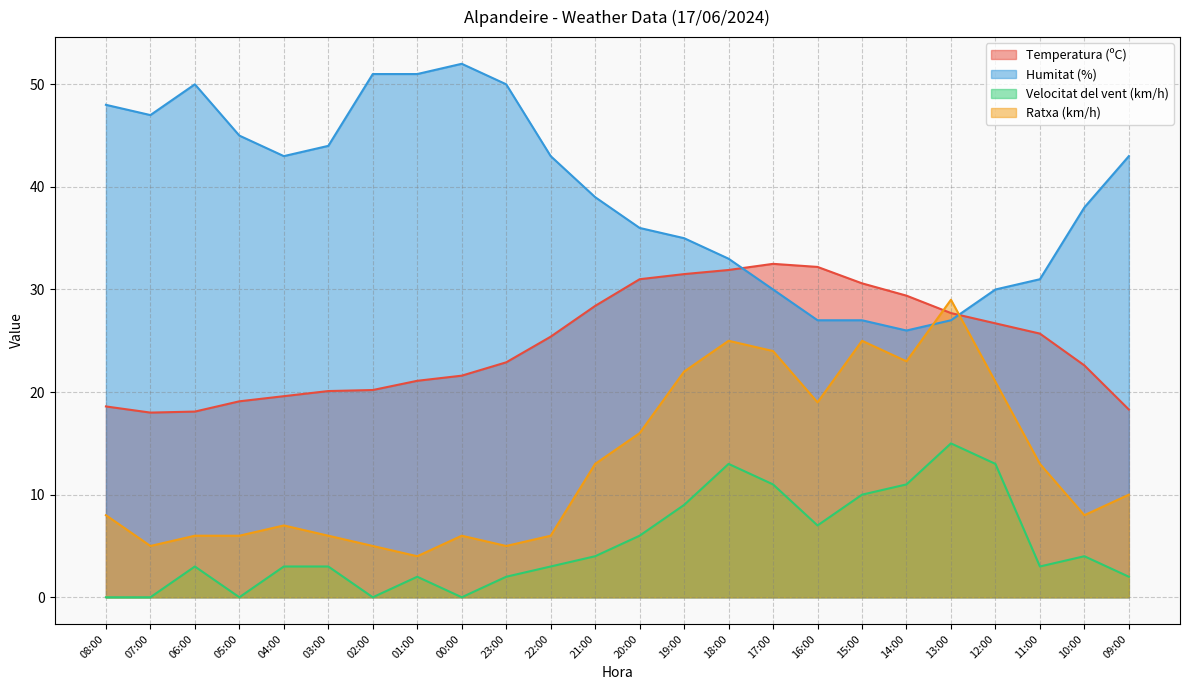

The Temperatura (ºC) series shows 38.5 at 00:00. True or false?

False